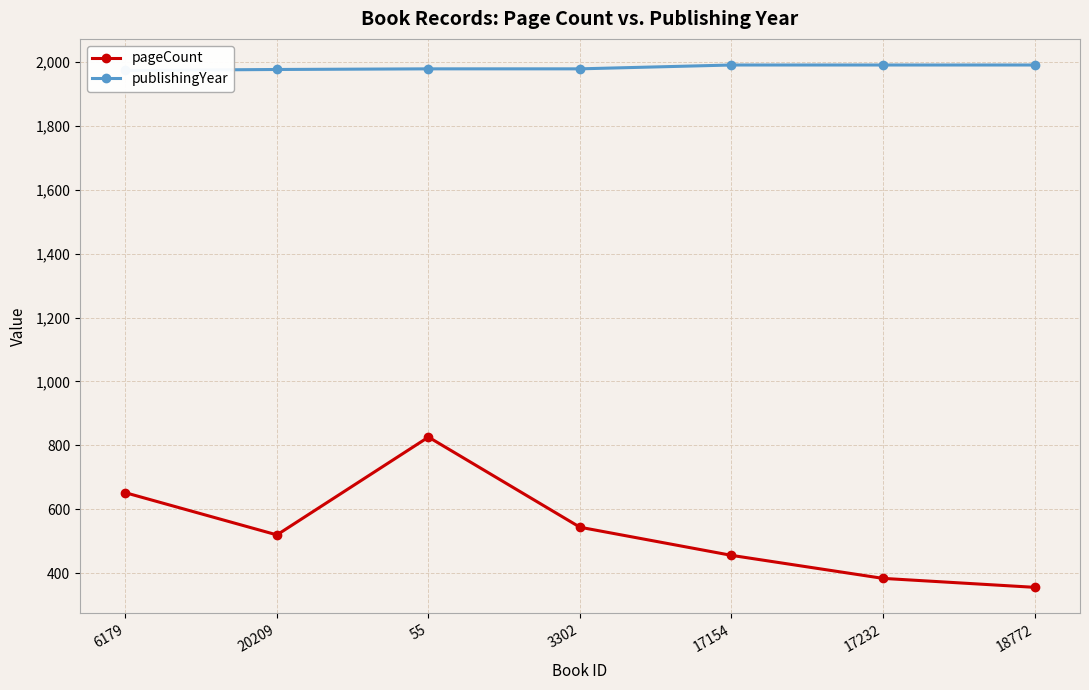

What is the average value of the pageCount series?

534